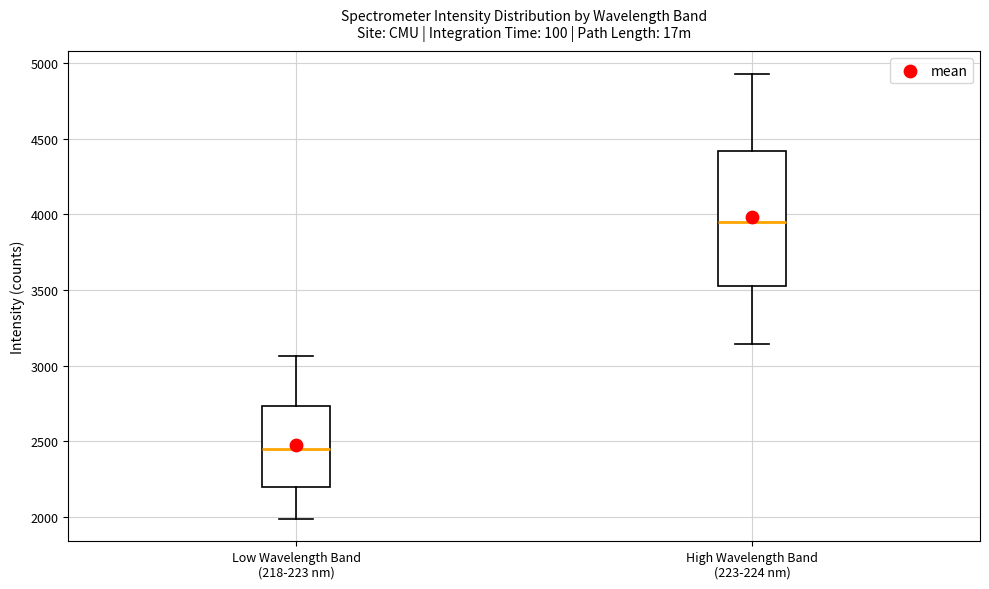

Which box's median line is the lowest?

Low Wavelength Band (218-223 nm)